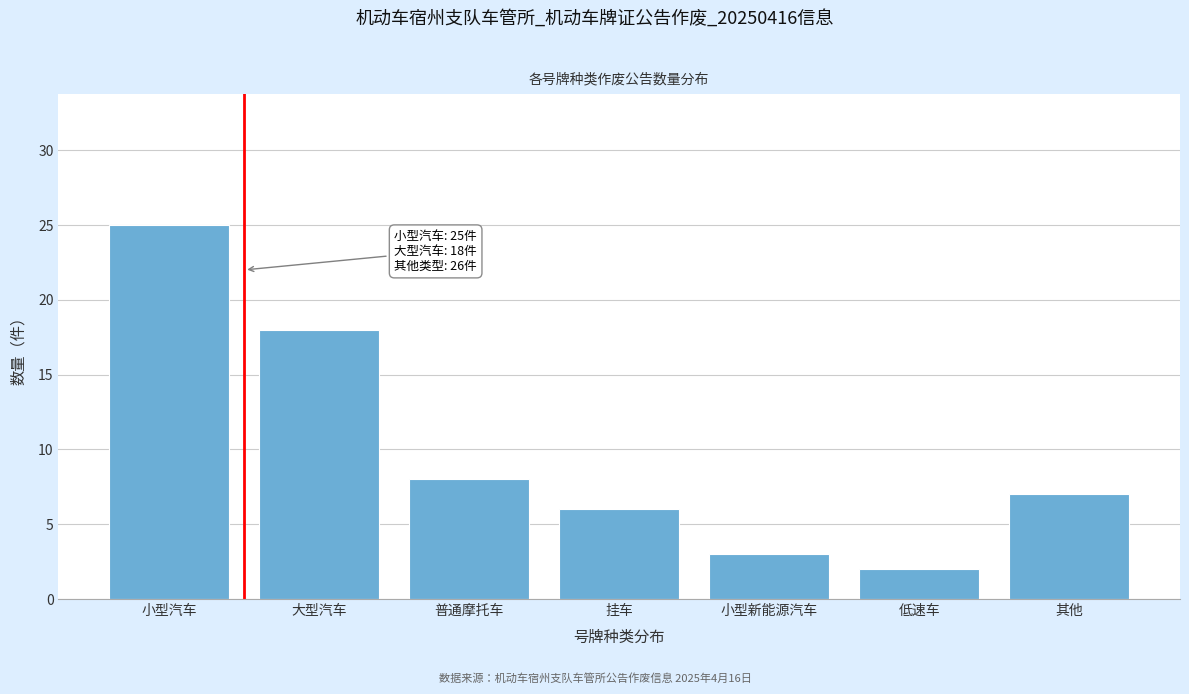

Reading left to right, what are all the values shown in this chart?

小型汽车=25	大型汽车=18	普通摩托车=8	挂车=6	小型新能源汽车=3	低速车=2	其他=7